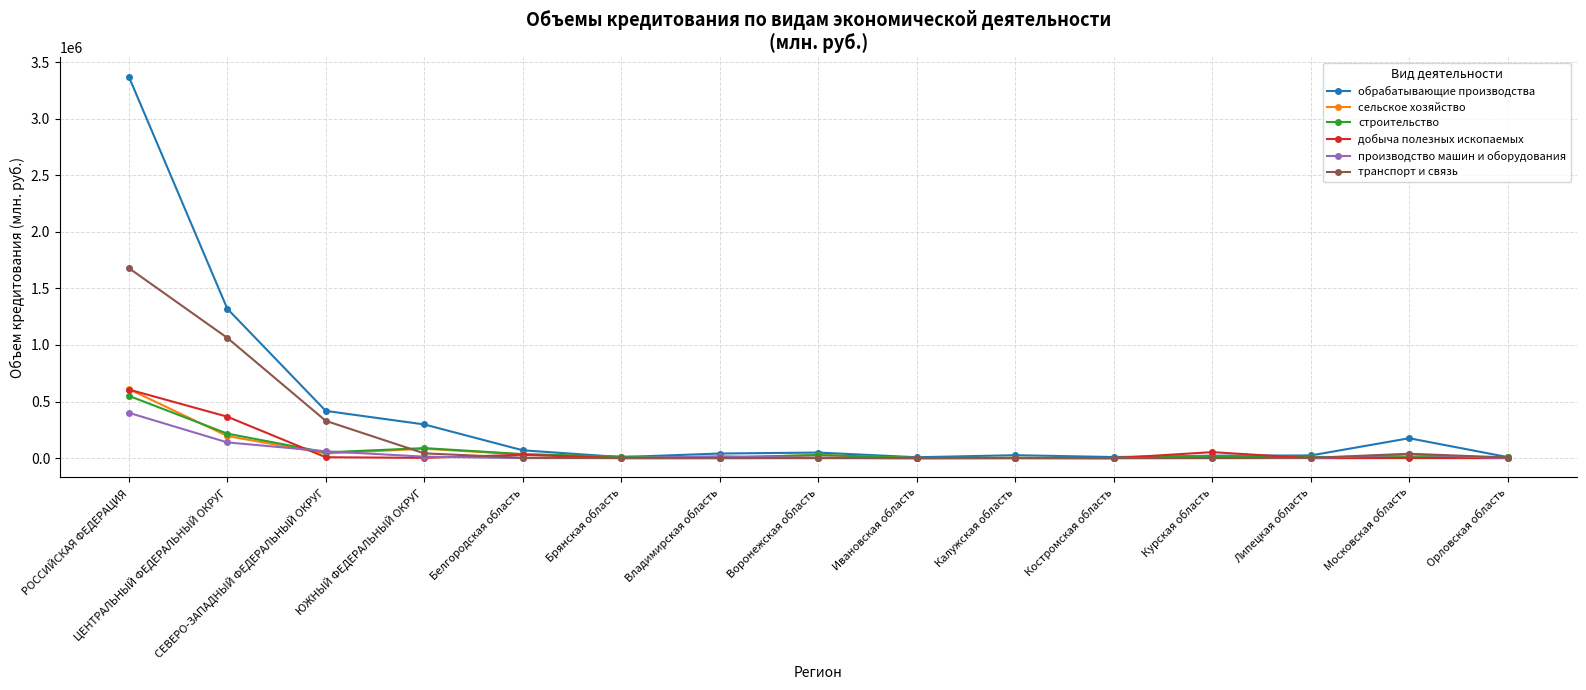

In сельское хозяйство, how many points are higher than both neighbors (excluding endpoints)?

4